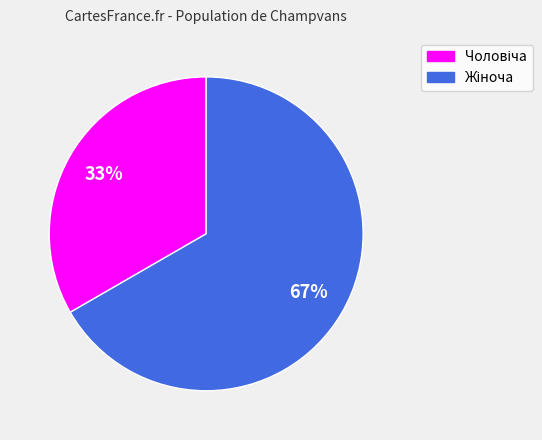

Is there any slice that represents more than half of the pie?

Yes